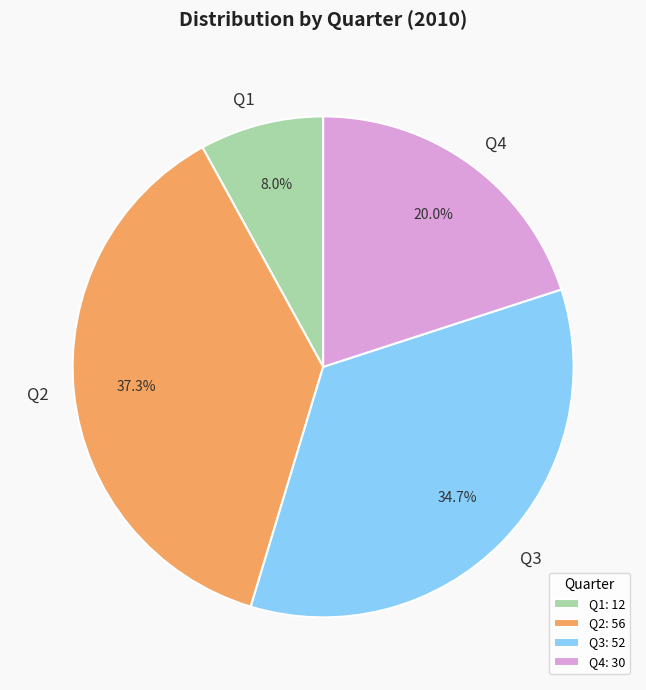

What percentage is the Q4 slice, to the nearest percent?

20%